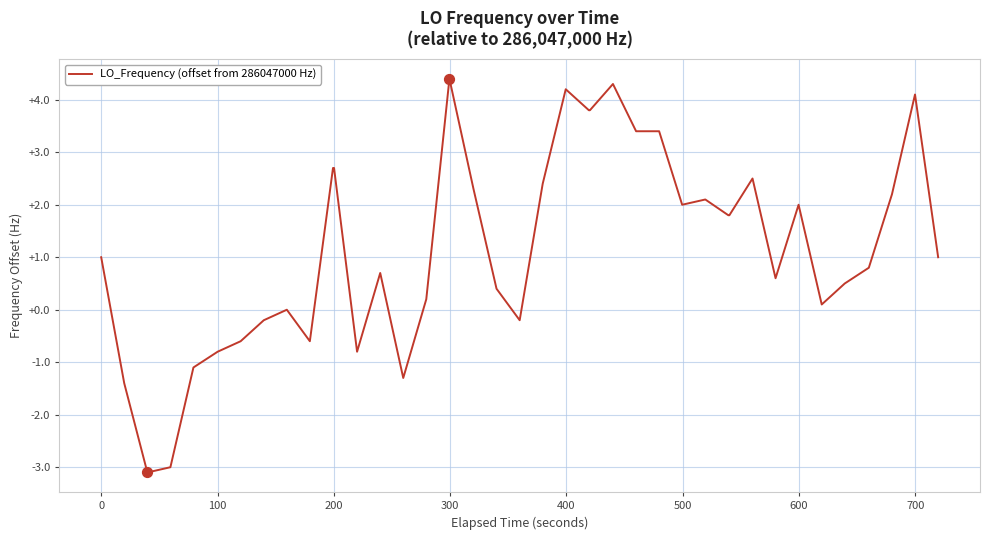

What is the greatest value displayed?

4.4